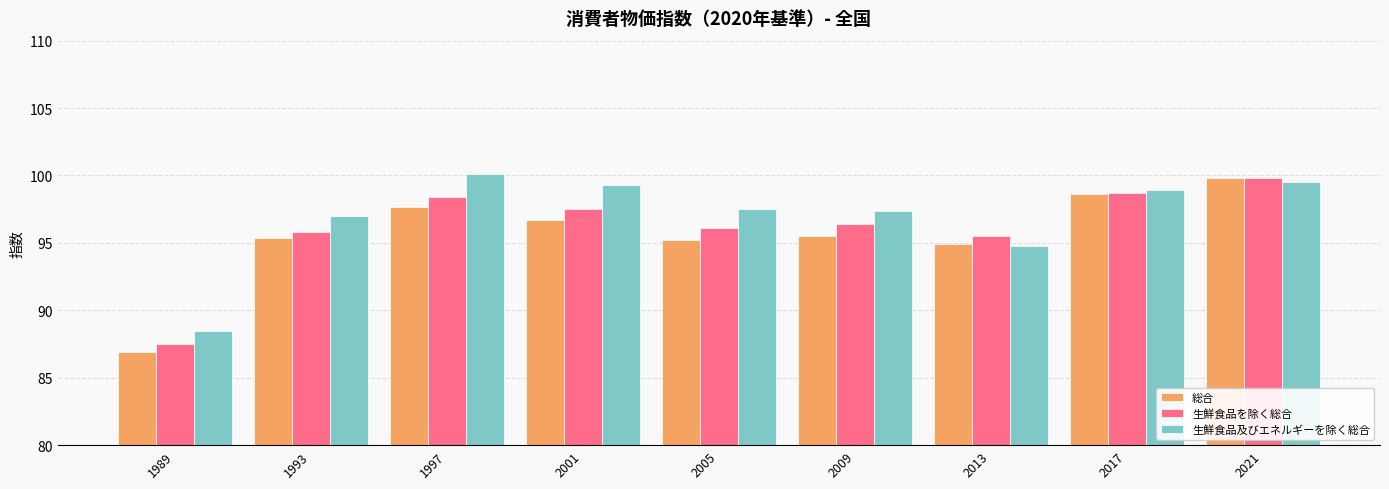

Rank the series at 2001 from highest to lowest value.

生鮮食品及びエネルギーを除く総合, 生鮮食品を除く総合, 総合